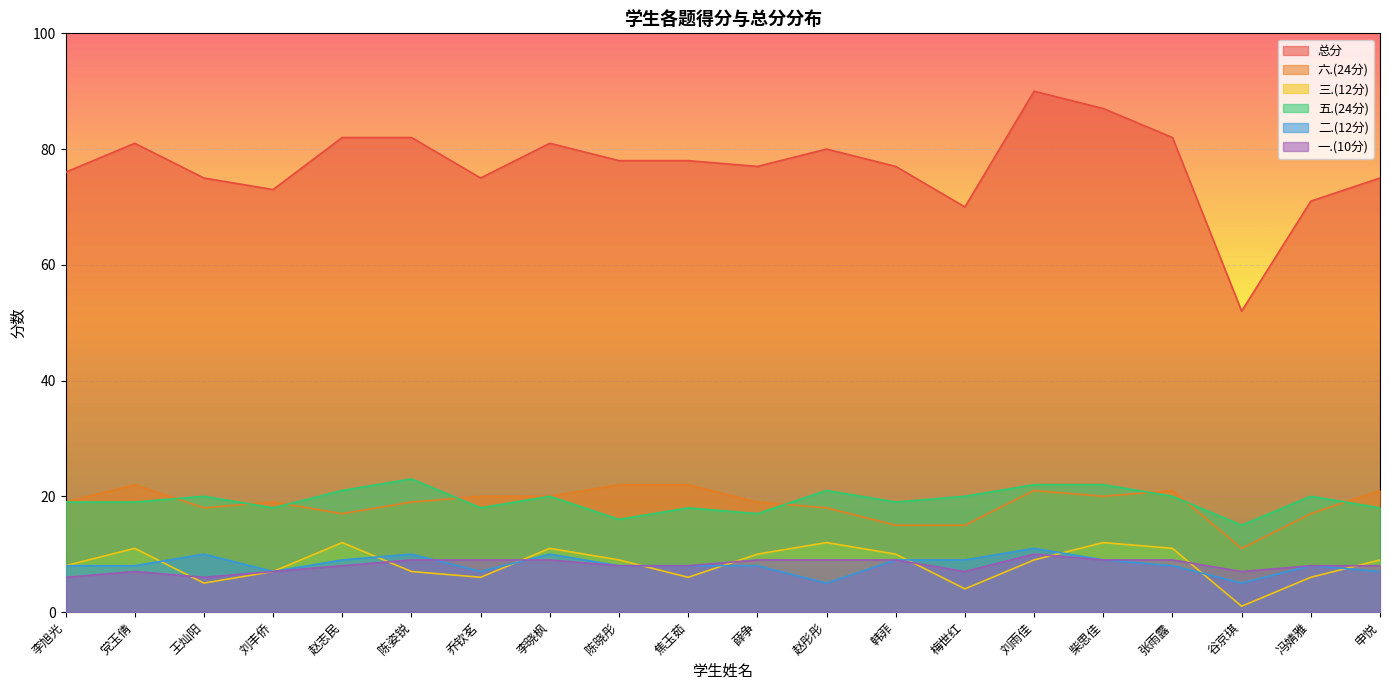

What is the spread (max minus min) of values at 谷京琪?

51